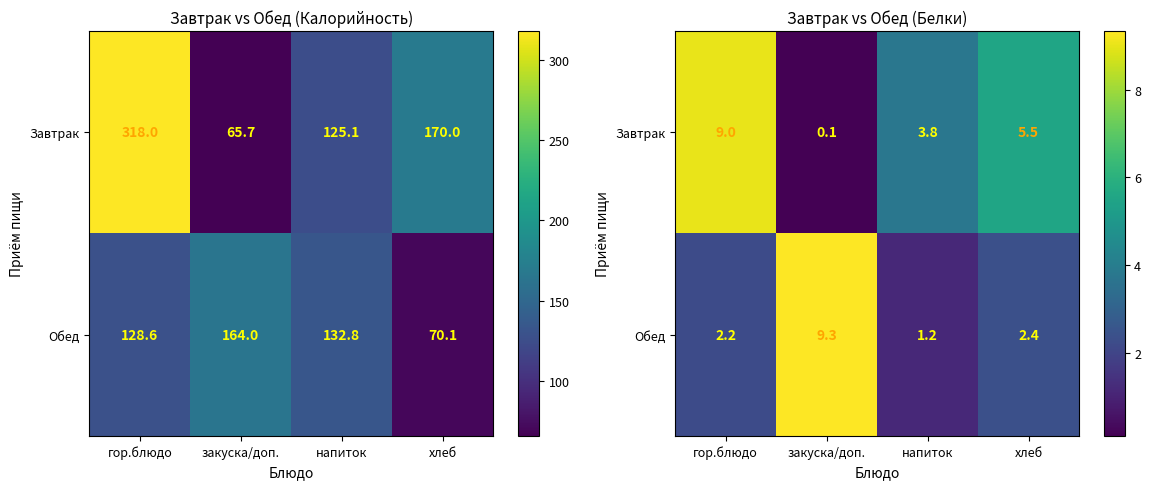

At which label does Обед reach its peak?

закуска/доп.